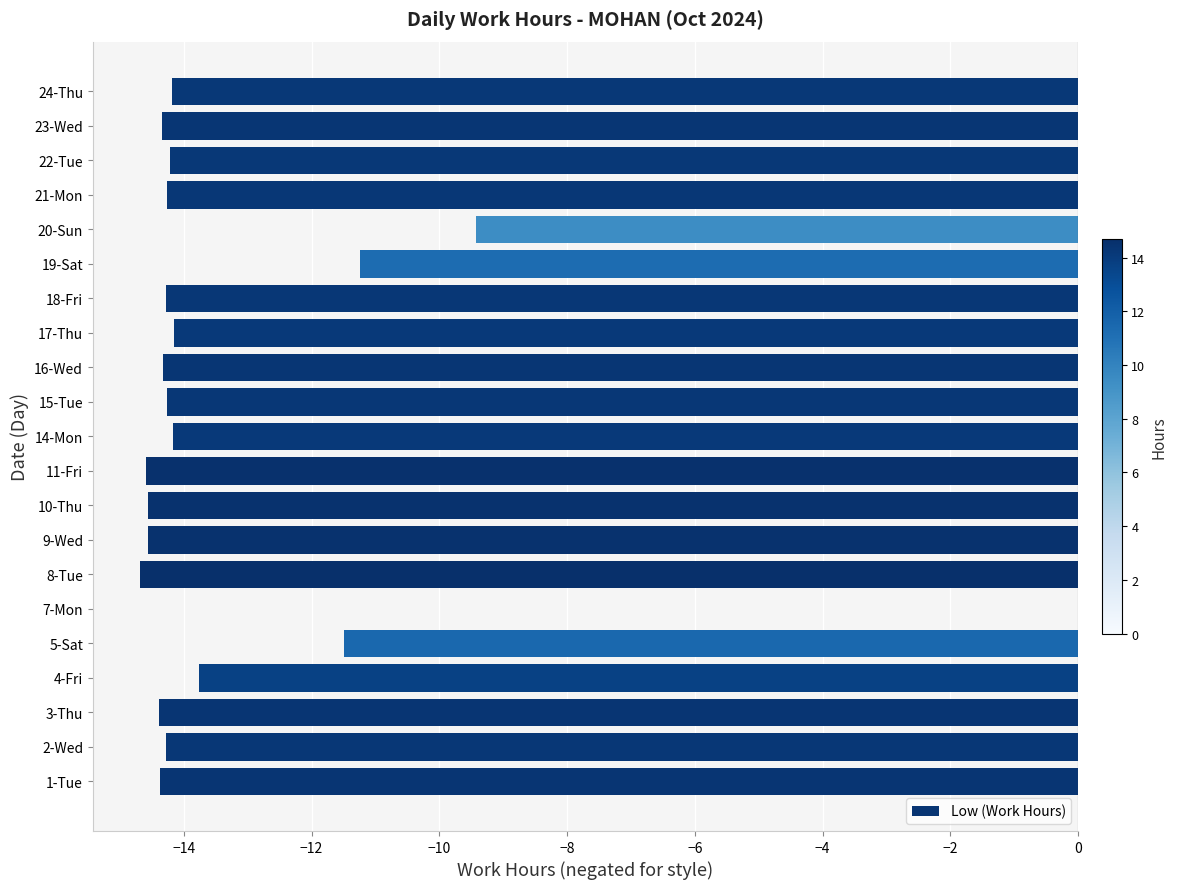

What is the approximate value at 19-Sat?

-11.2